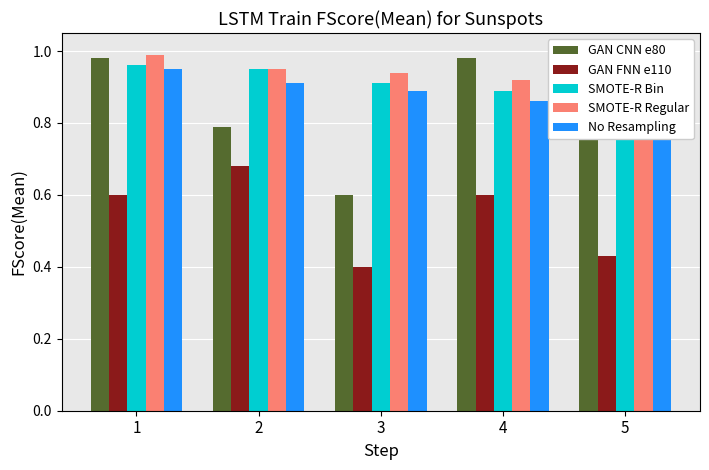

Reading left to right, what are all the values shown in this chart?

GAN CNN e80: 1=1.0	2=0.8	3=0.6	4=1.0	5=1.0
GAN FNN e110: 1=0.6	2=0.7	3=0.4	4=0.6	5=0.4
SMOTE-R Bin: 1=1.0	2=0.9	3=0.9	4=0.9	5=0.9
SMOTE-R Regular: 1=1.0	2=0.9	3=0.9	4=0.9	5=0.9
No Resampling: 1=0.9	2=0.9	3=0.9	4=0.9	5=0.9